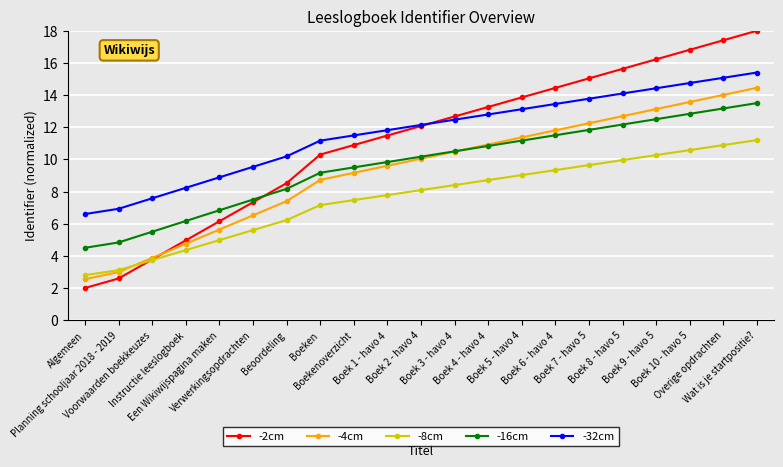

At Boek 7 - havo 5, list the series in order from smallest to largest.

-8cm, -16cm, -4cm, -32cm, -2cm